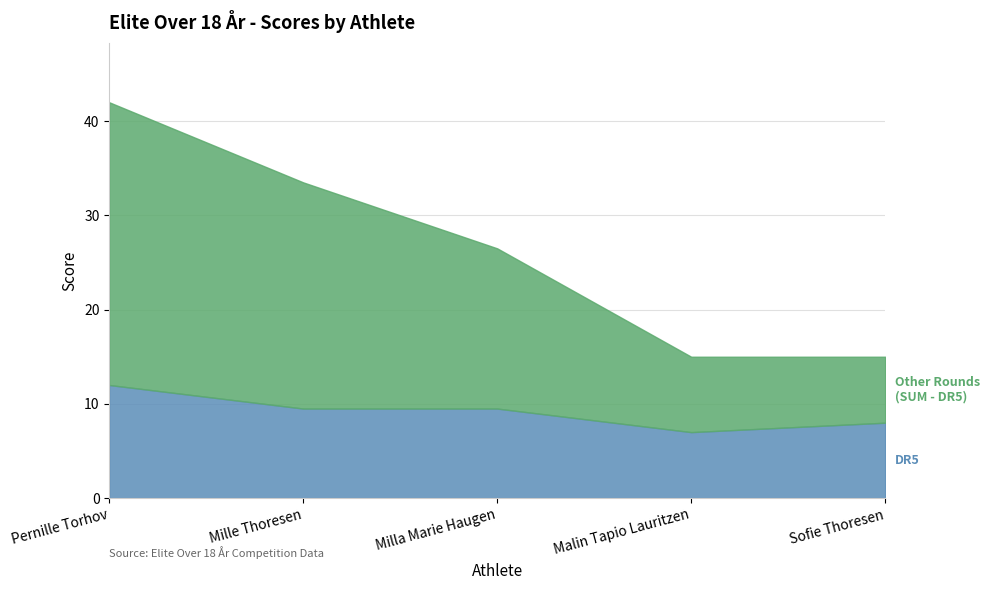

Rank the series by their average value, from lowest to highest.

DR5, SUM